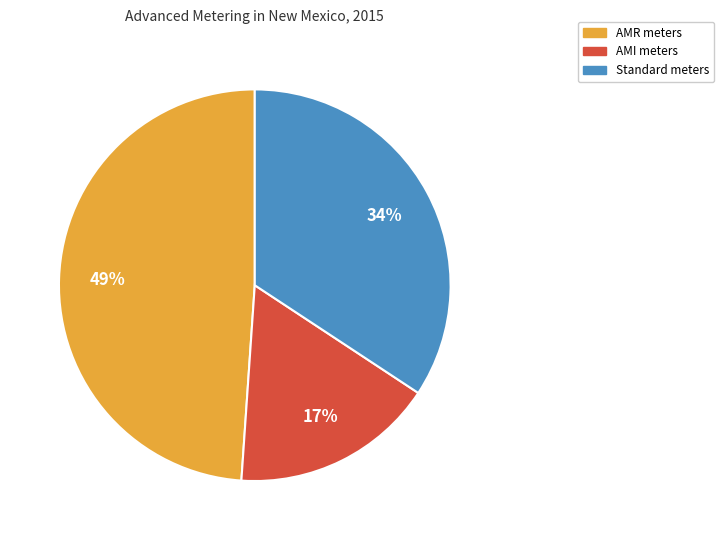

Is there any slice that represents more than half of the pie?

No